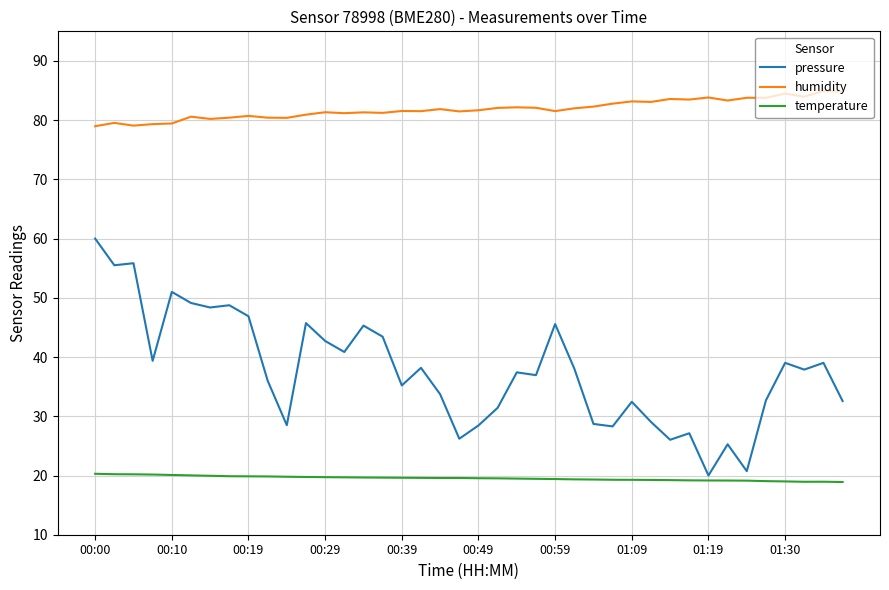

What is the minimum value for pressure?

20.0